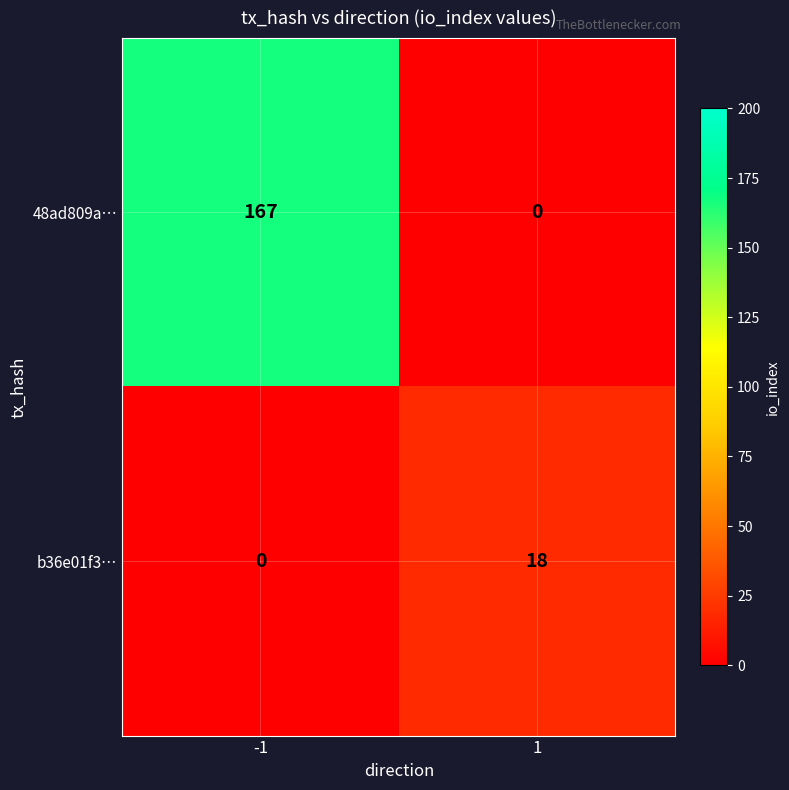

Rank the series by their maximum value, from lowest to highest.

b36e01f3…, 48ad809a…